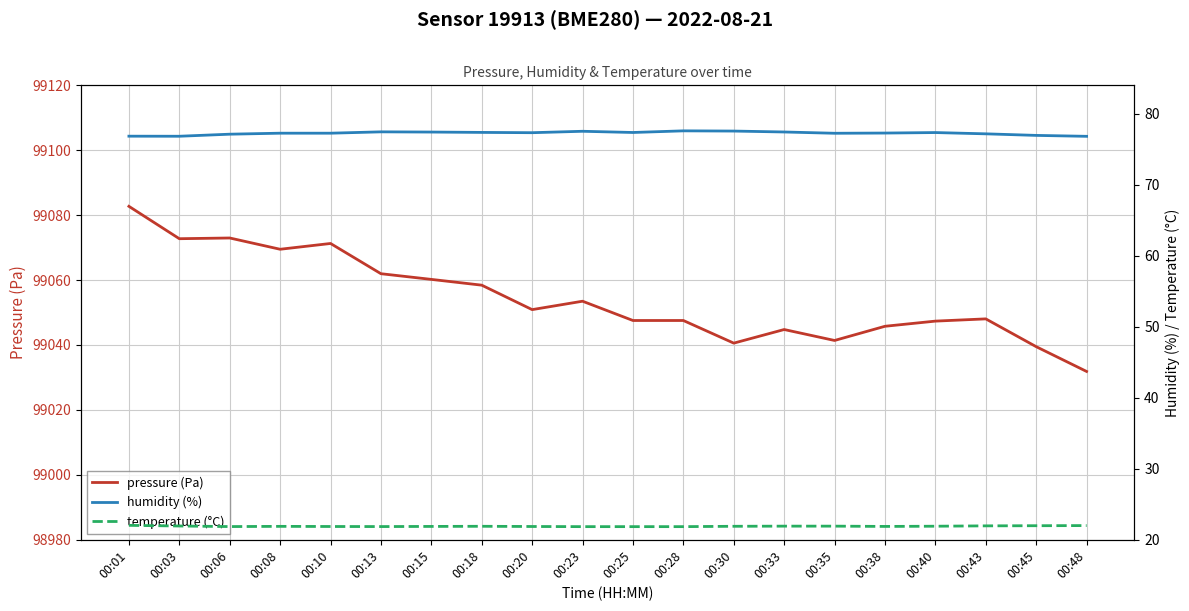

How many interior local peaks does the pressure (Pa) series have?

5